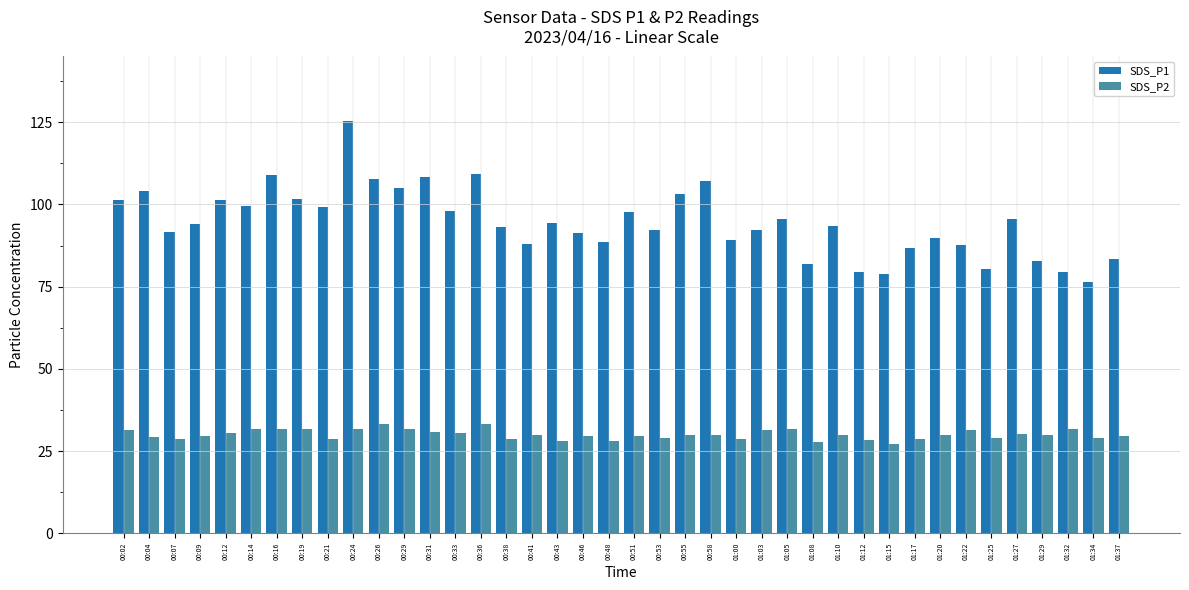

How many bars are there in total?

80